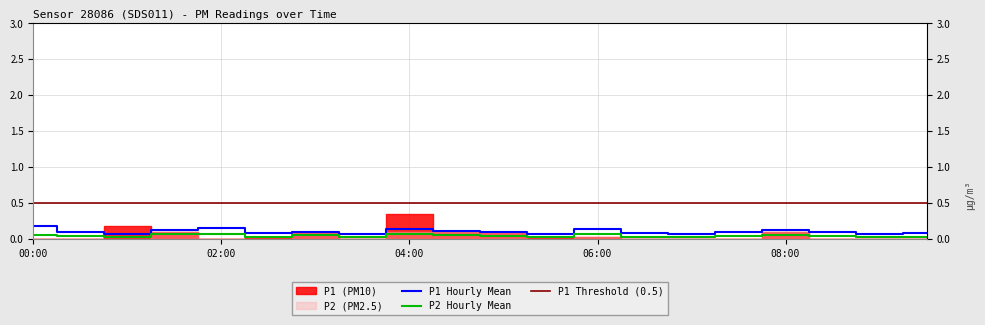

What is the sum of the P2_hourly_mean values at 04:00 and 06:00?

0.1